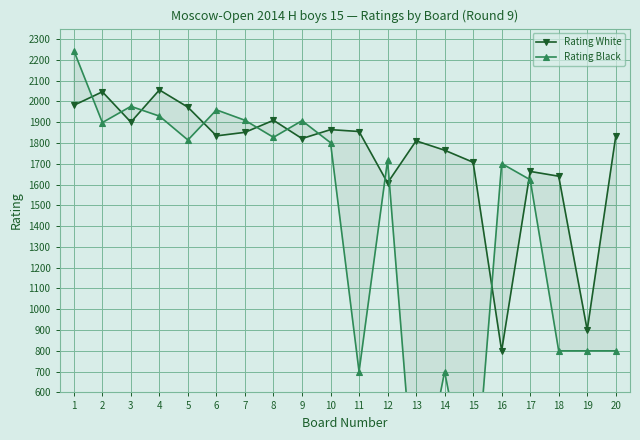

True or false: Rating Black and Rating White intersect in this chart.

True